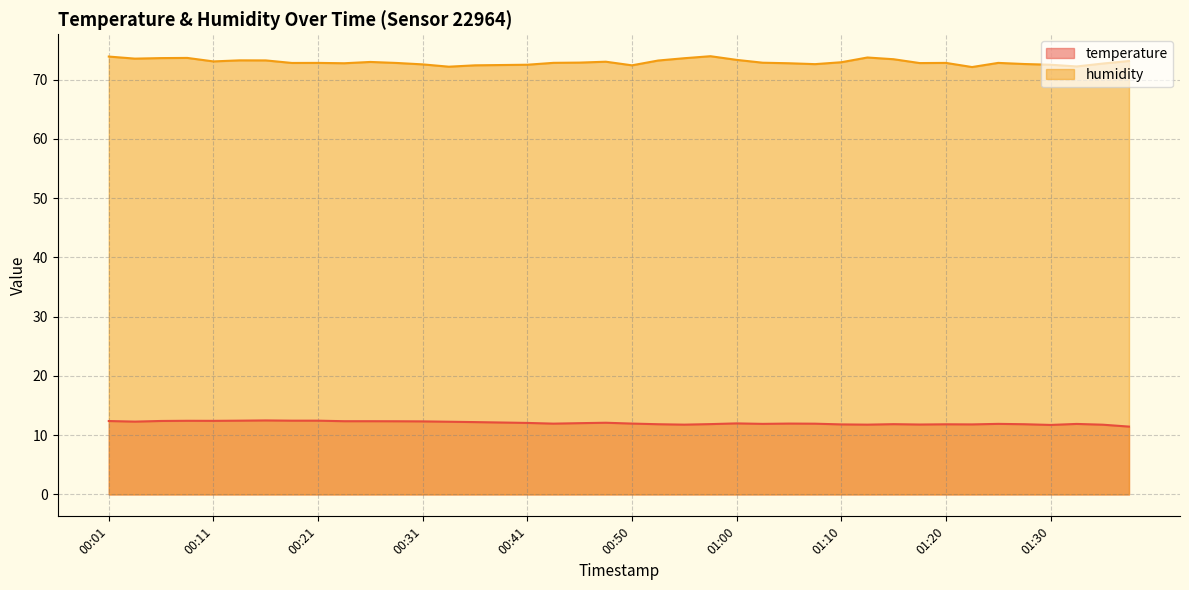

True or false: temperature and humidity cross at least once.

False